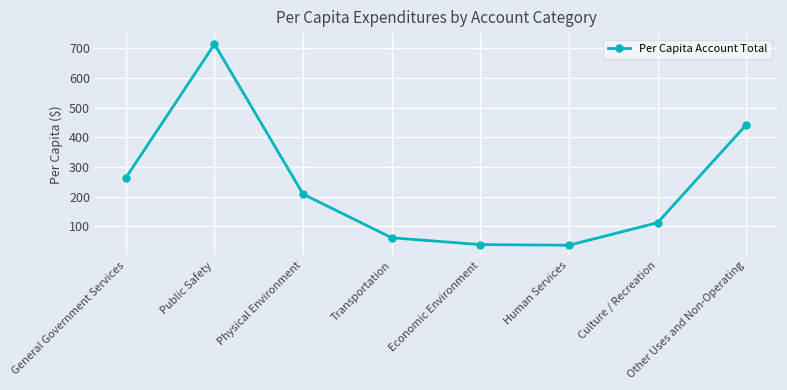

What position from the right is Culture / Recreation?

2